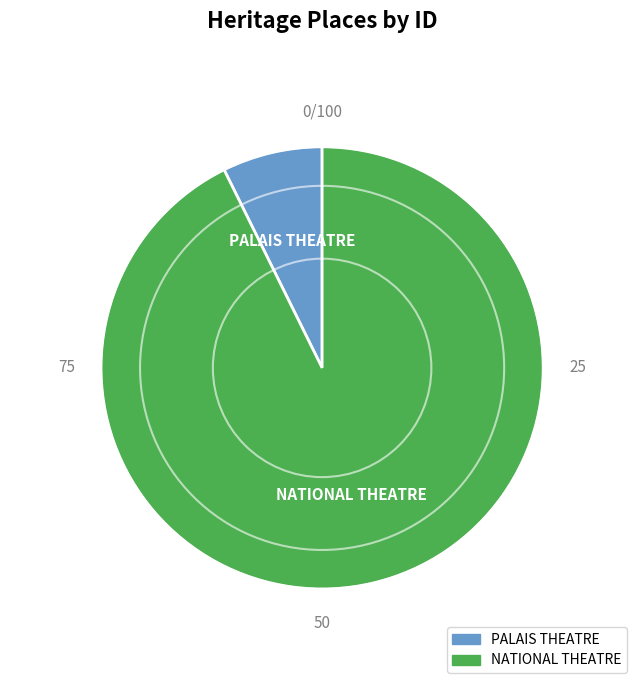

Is the sum of NATIONAL THEATRE and PALAIS THEATRE greater than half?

Yes